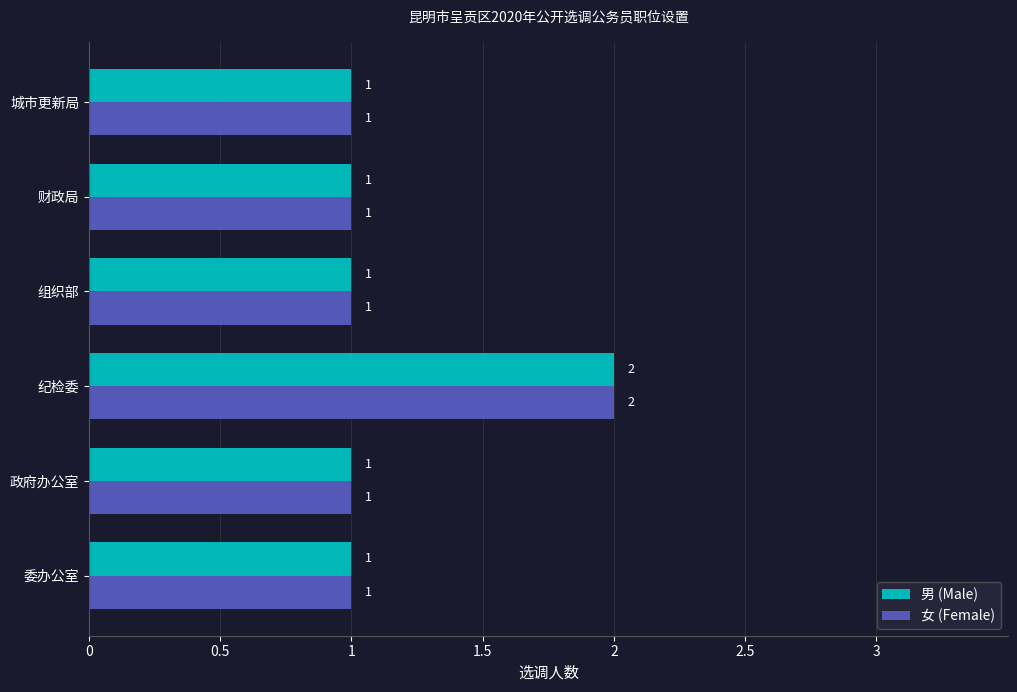

How many 女 (Female) values are between 1 and 2?

6